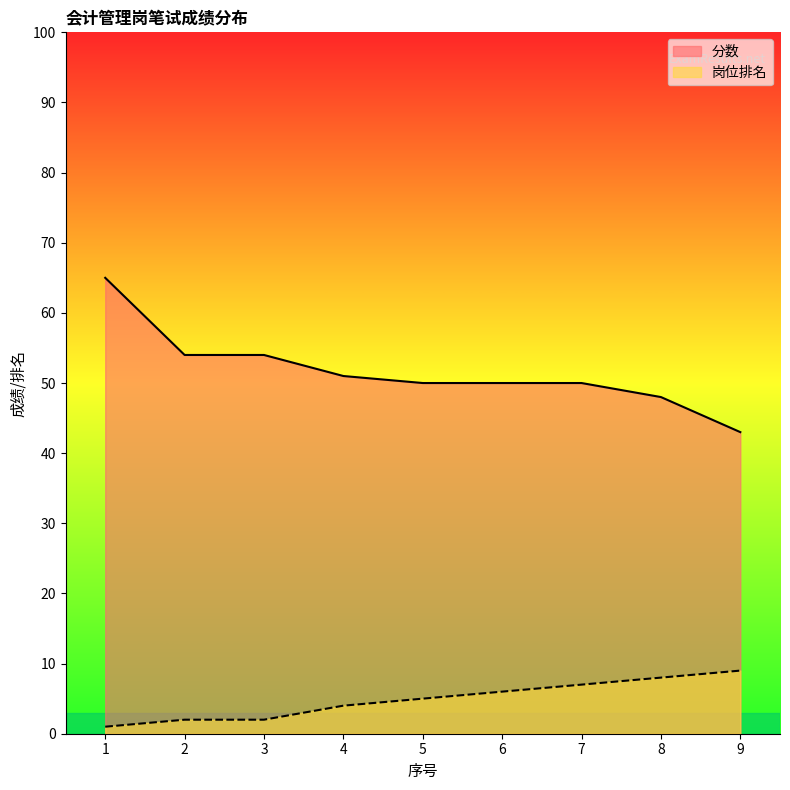

What is the total value across all series at 3?

56